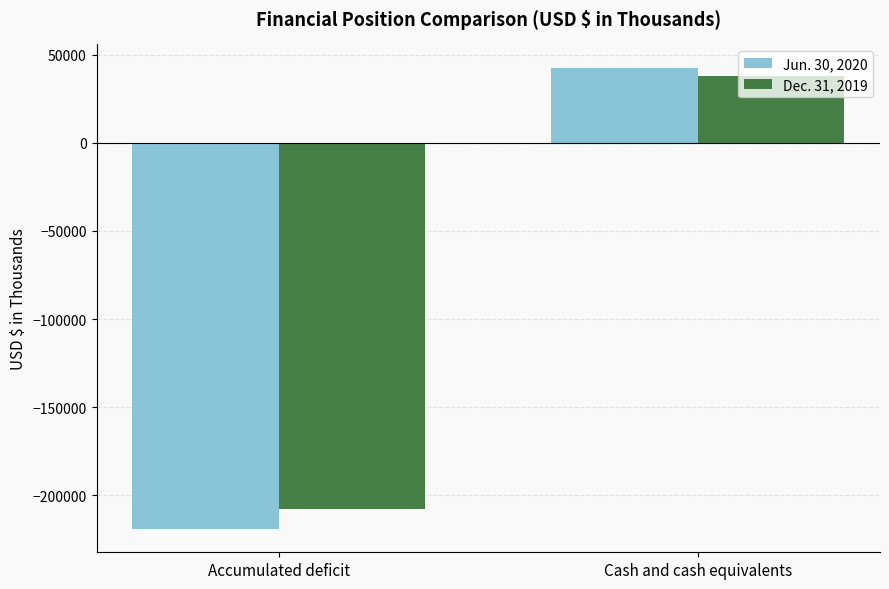

What is the minimum value shown in the chart?

-219294